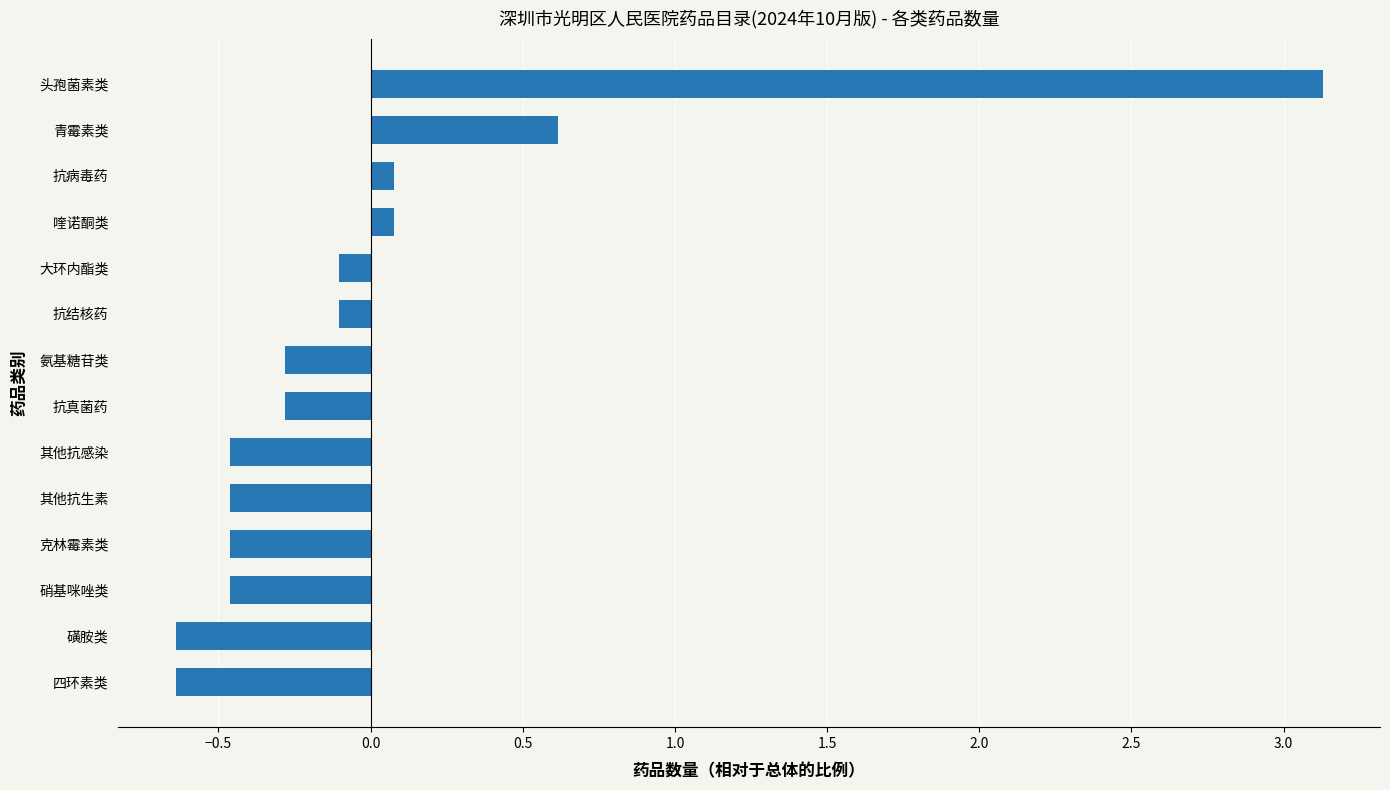

True or false: the data shows -0.6 at 其他抗感染.

False